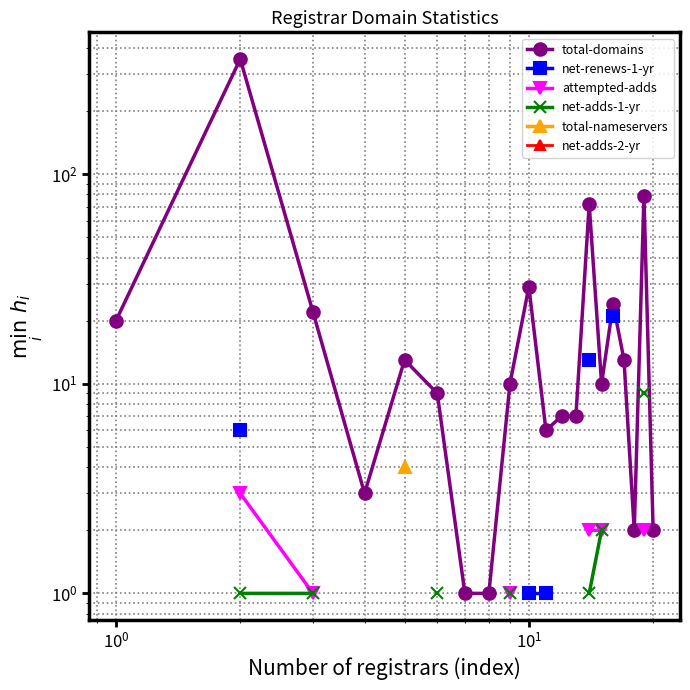

What is the greatest value displayed?

354.0